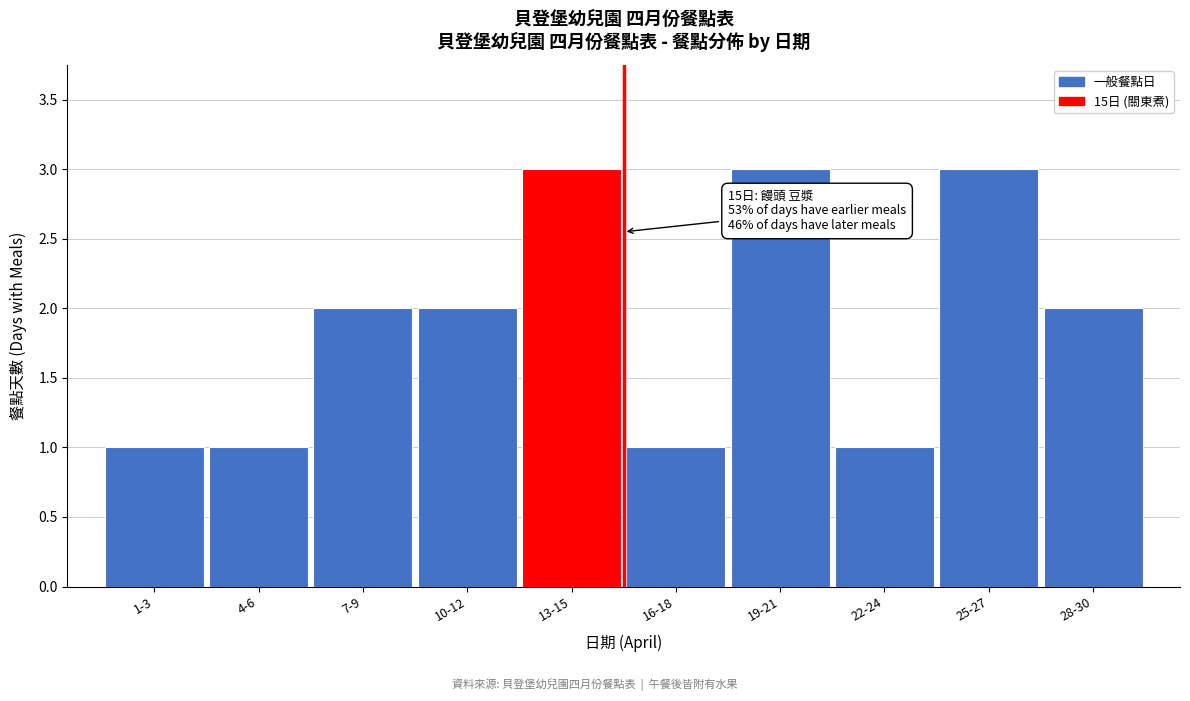

Reading left to right, transcribe all the data shown in this chart.

1-3=1	4-6=1	7-9=2	10-12=2	13-15=3	16-18=1	19-21=3	22-24=1	25-27=3	28-30=2